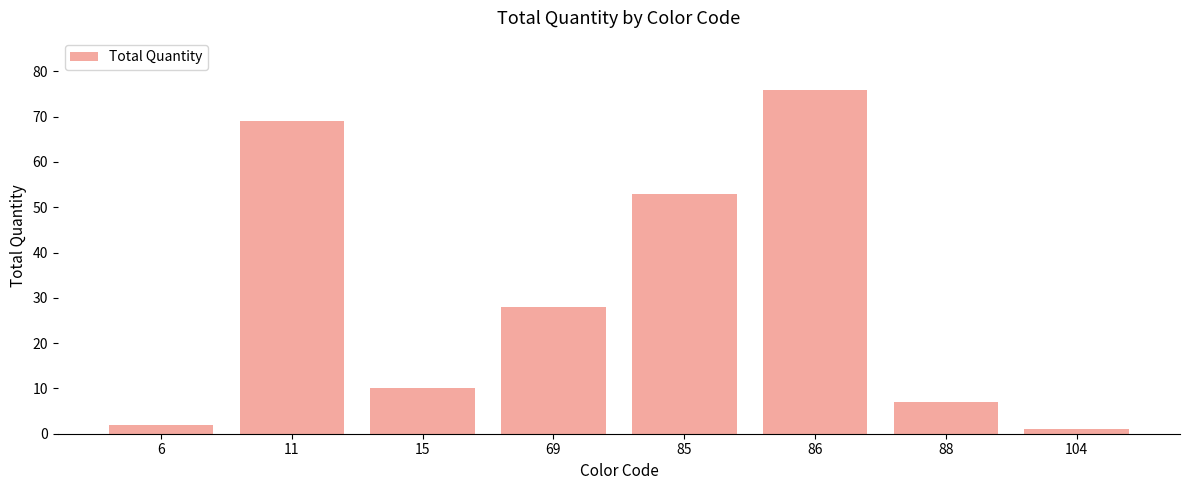

Does the chart contain any negative values?

No